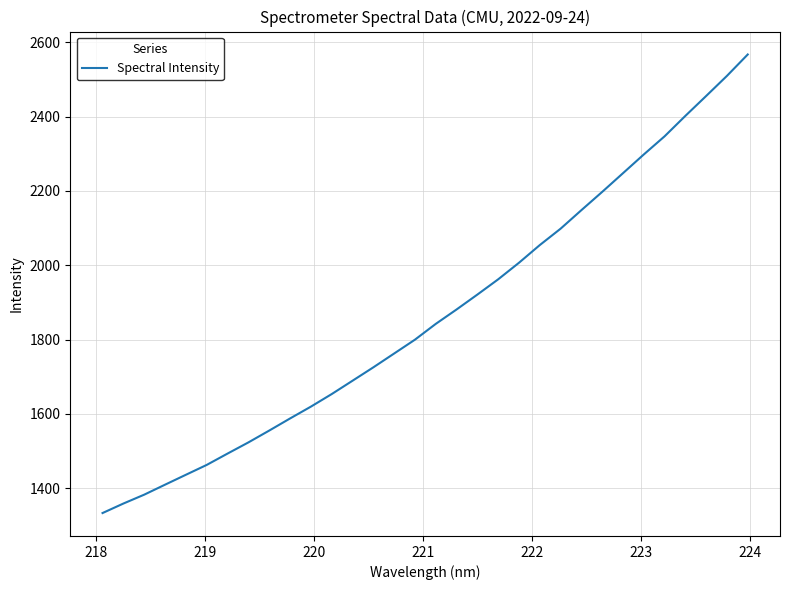

What is the maximum value shown in the chart?

2566.9